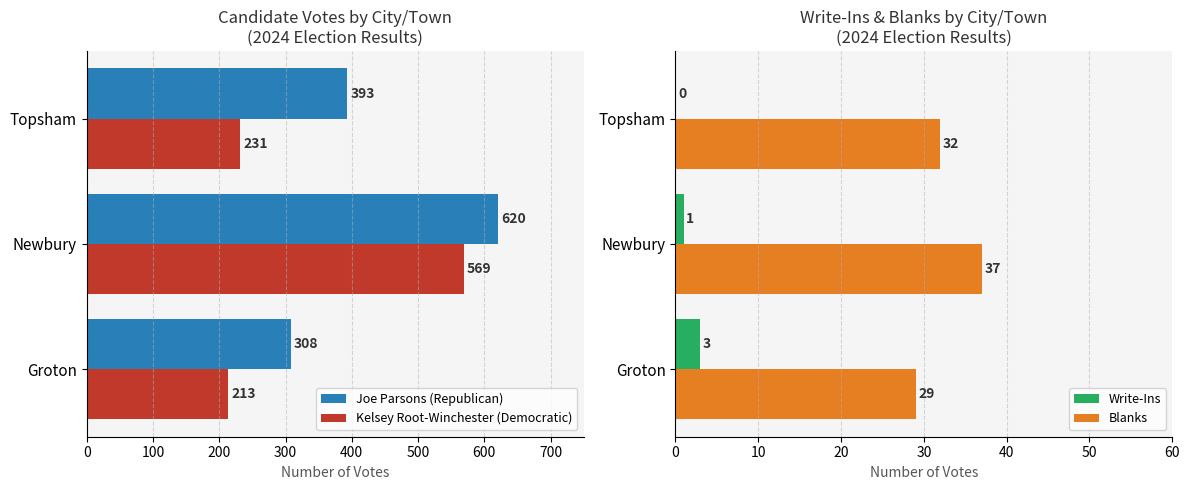

How many data points in Blanks are above 32?

1